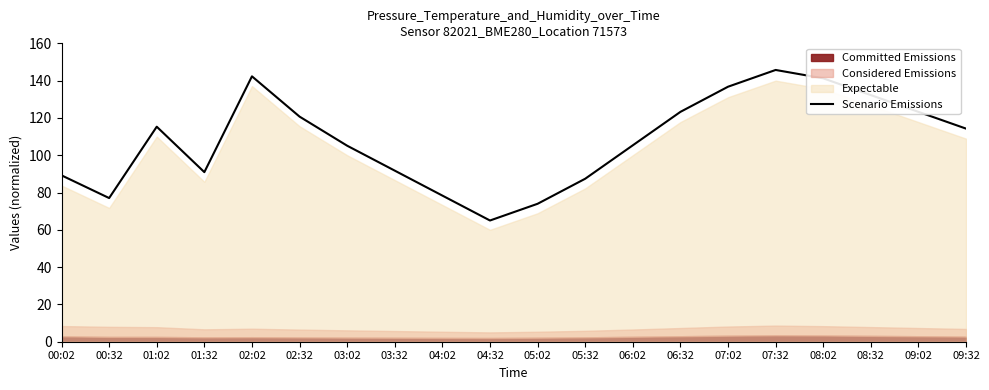

What is the approximate value at 03:32?

91.7